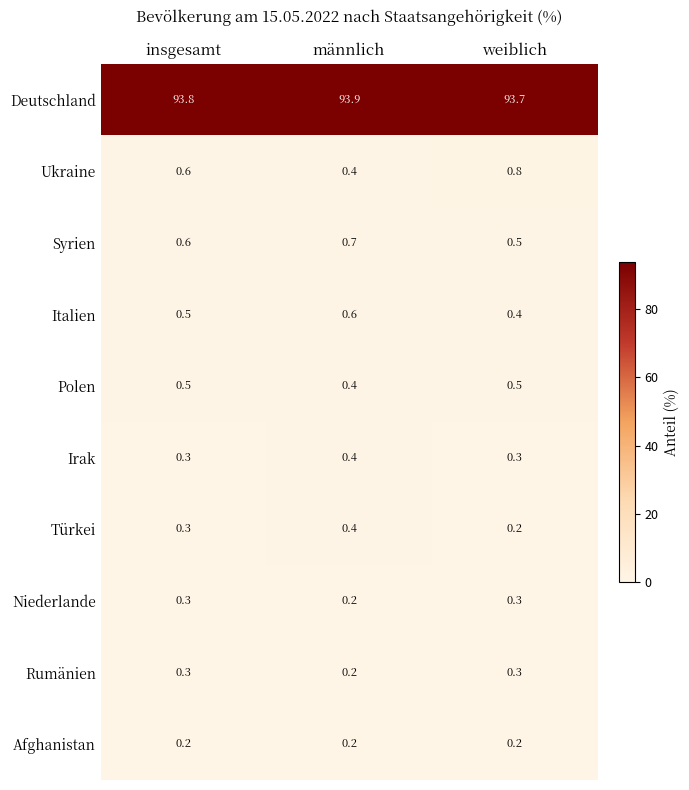

What is the difference between the highest and lowest values at weiblich?

93.5